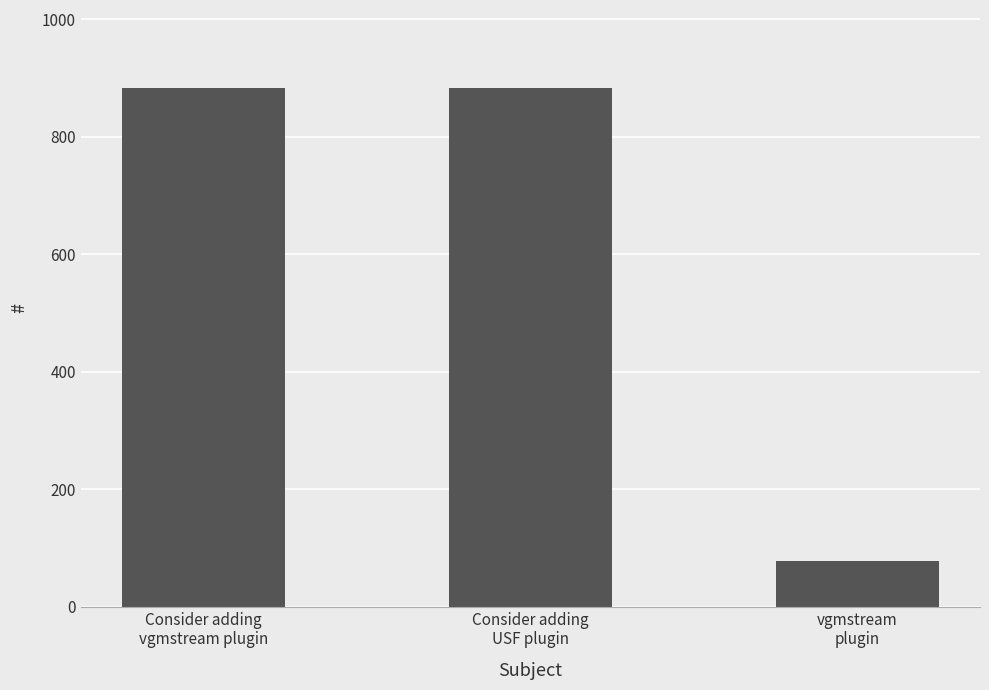

Count the number of data series in this chart.

1